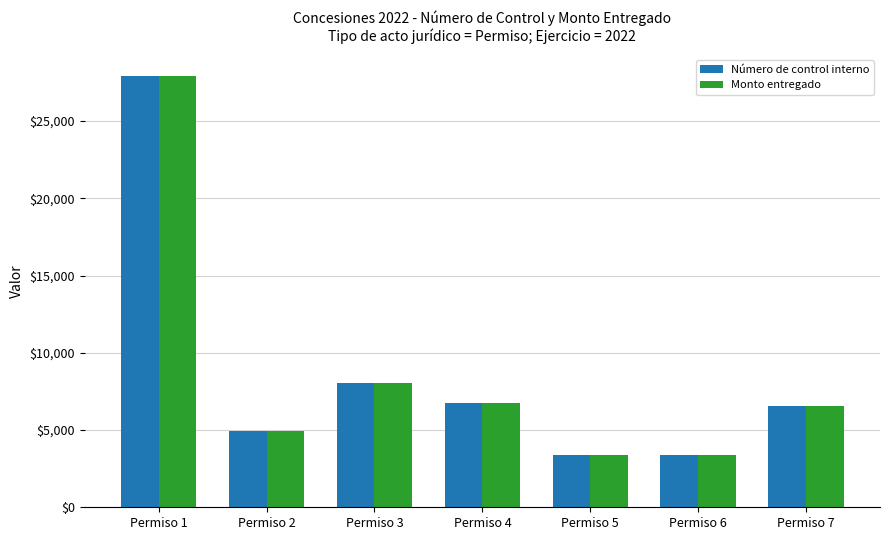

What is the minimum value shown in the chart?

3355